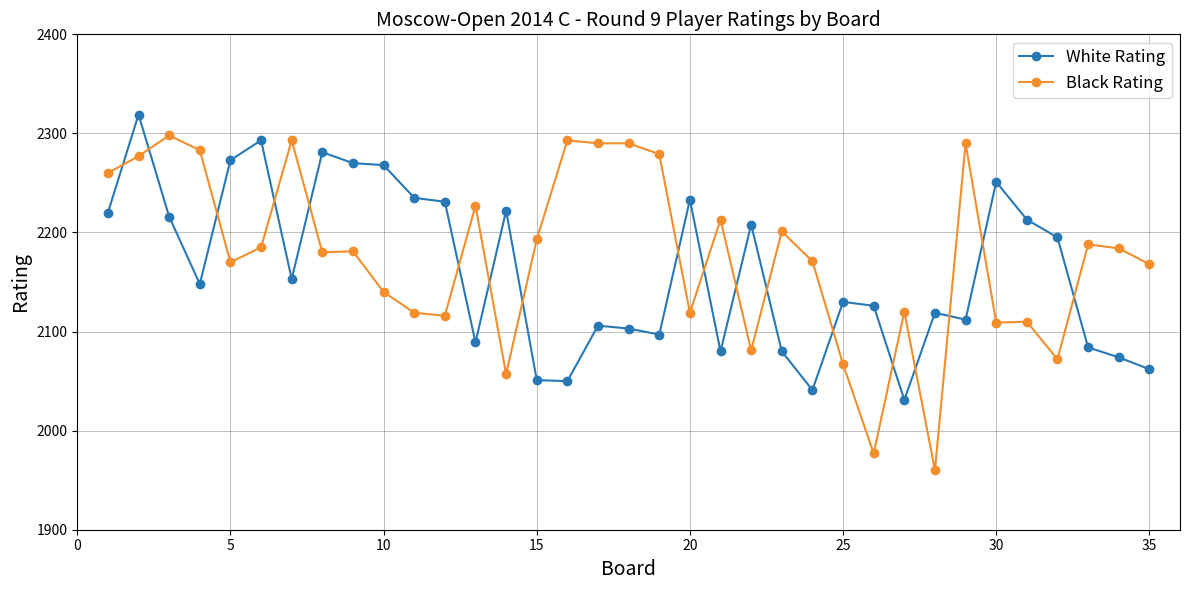

What is the lowest value of the Black Rating series?

1960